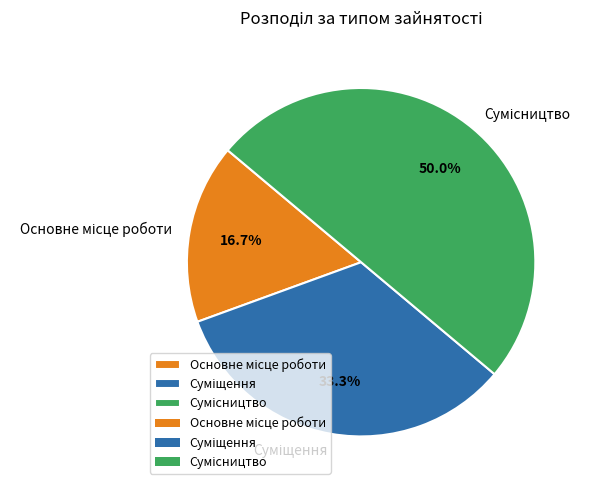

To the nearest percent, what portion does Суміщення represent?

33%